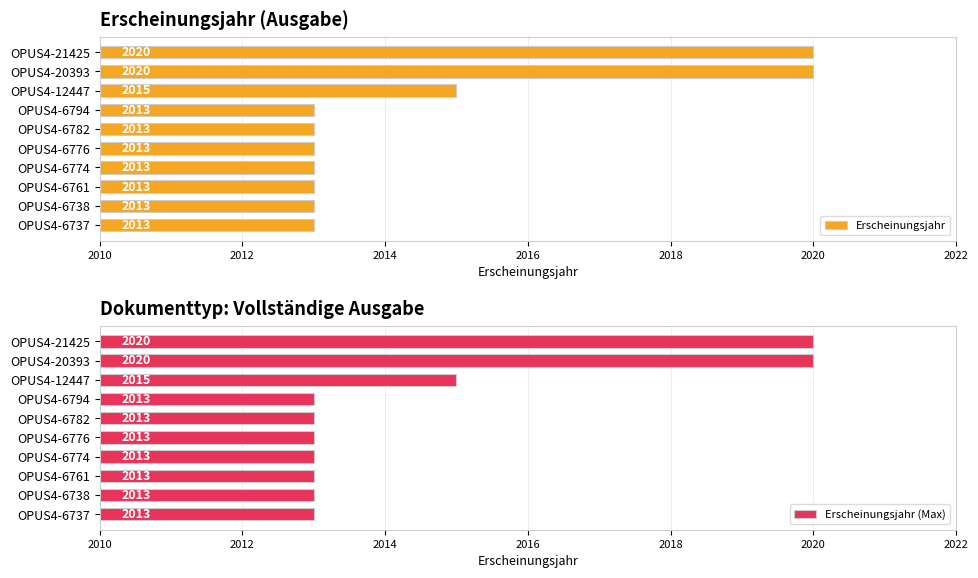

Count the number of data series in this chart.

2